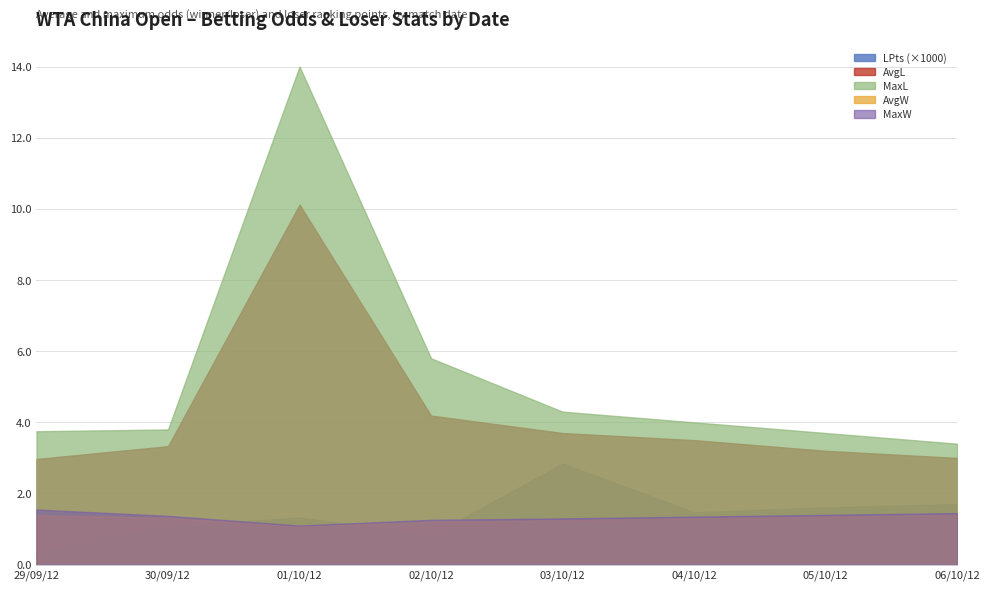

How many values in the LPts series are below 1472?

4